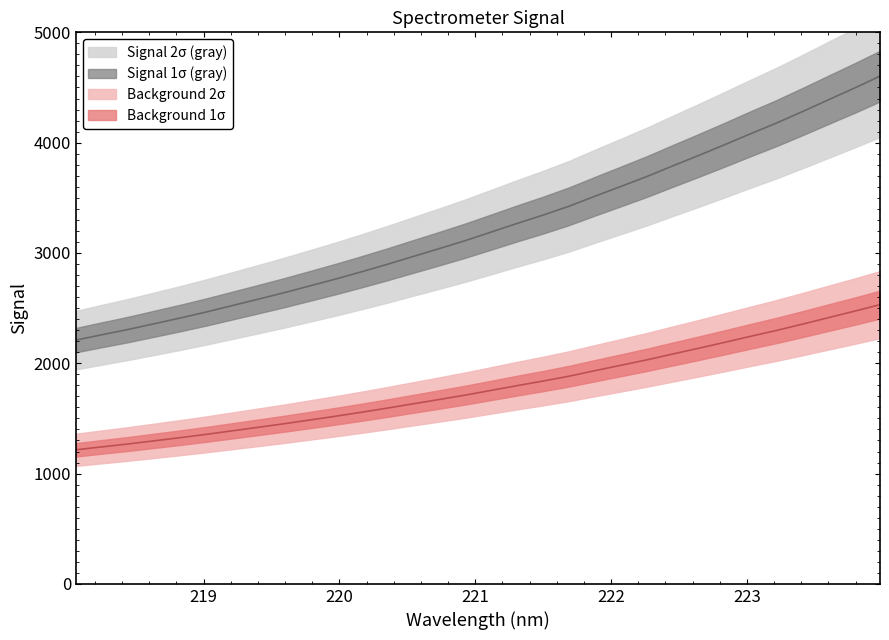

At how many categories does at least one series exceed 3652?

10